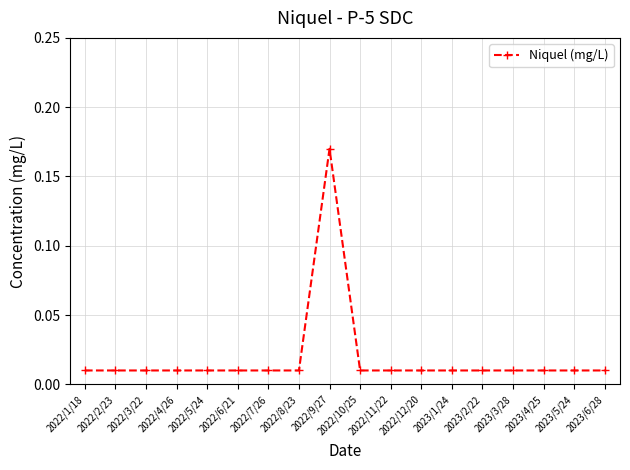

What is the sum of all values?

0.3